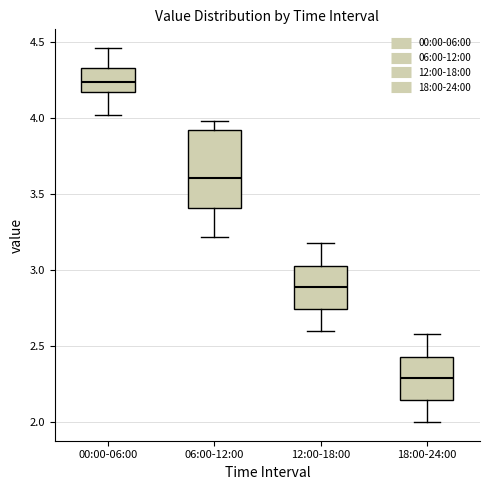

Which box's median line is the lowest?

18:00-24:00